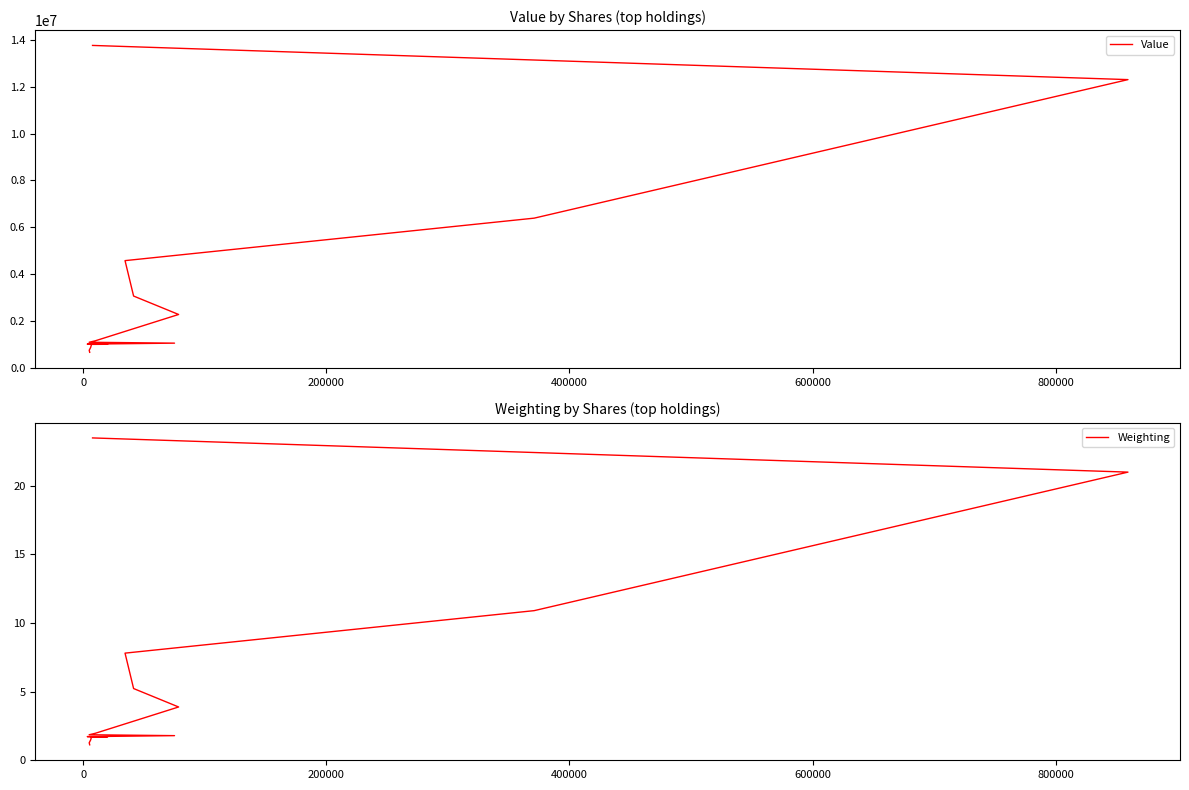

Rank the series by their average value, from highest to lowest.

Value, Weighting